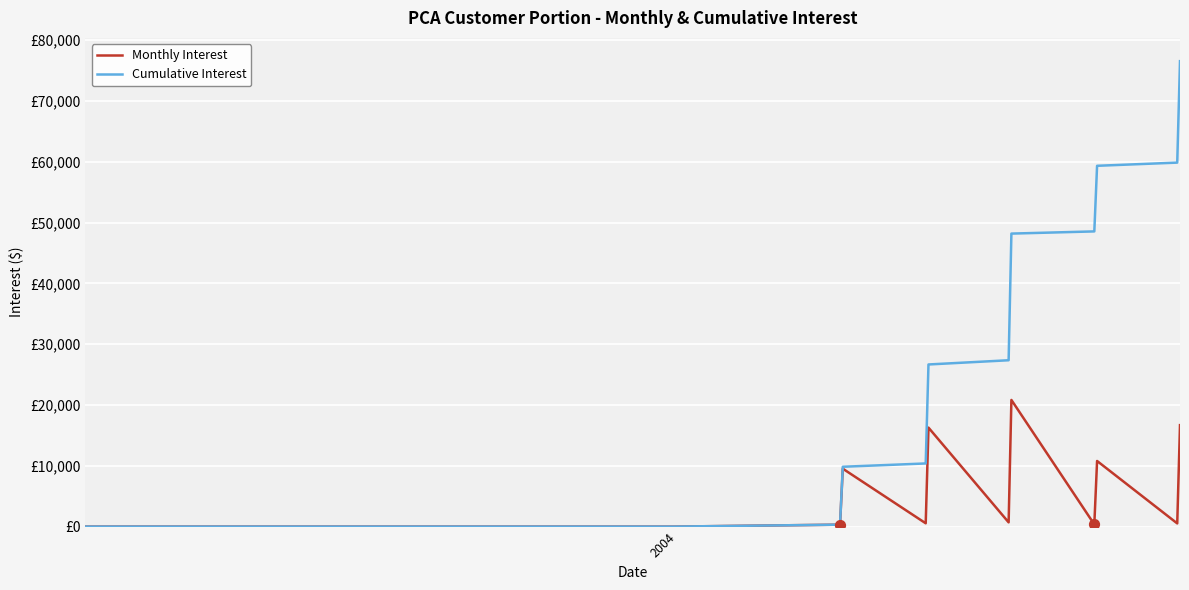

What are all the series names shown in the legend?

Monthly Interest, Cumulative Interest